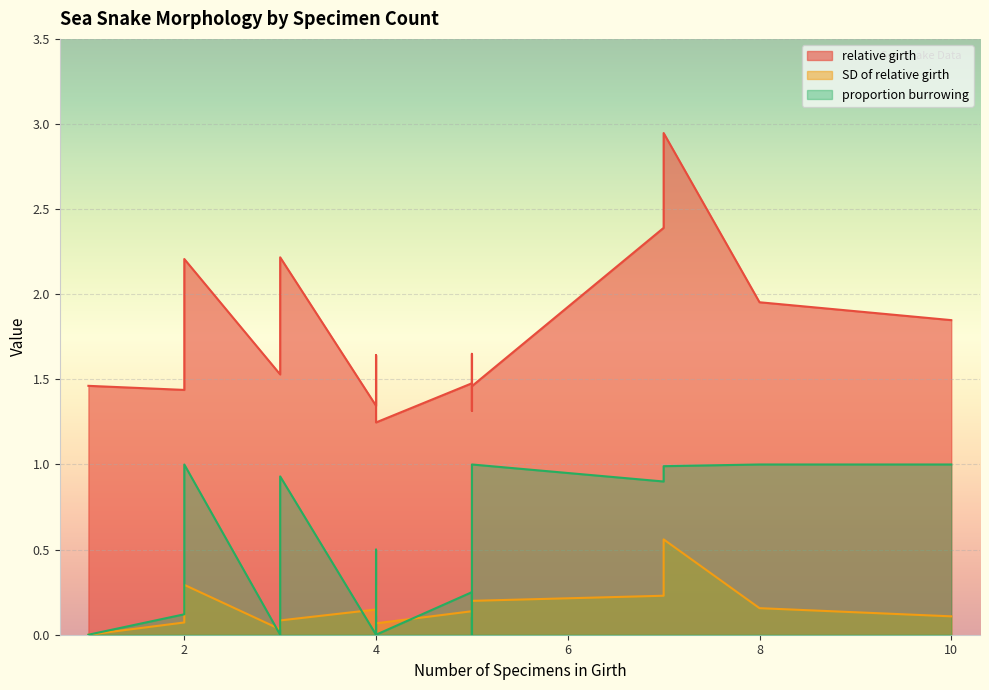

True or false: relative girth and proportion burrowing cross at least once.

False